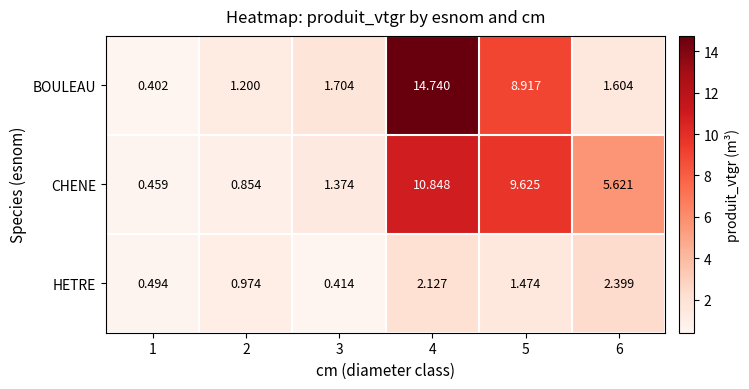

What is the difference between the highest and lowest values at 6?

4.0